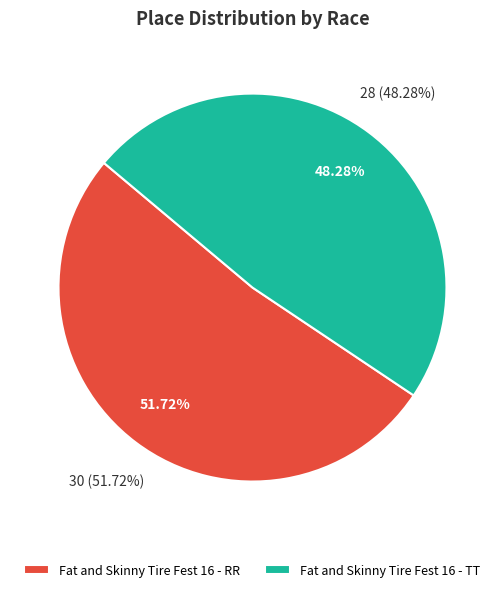

Is there a majority slice in this chart?

Yes